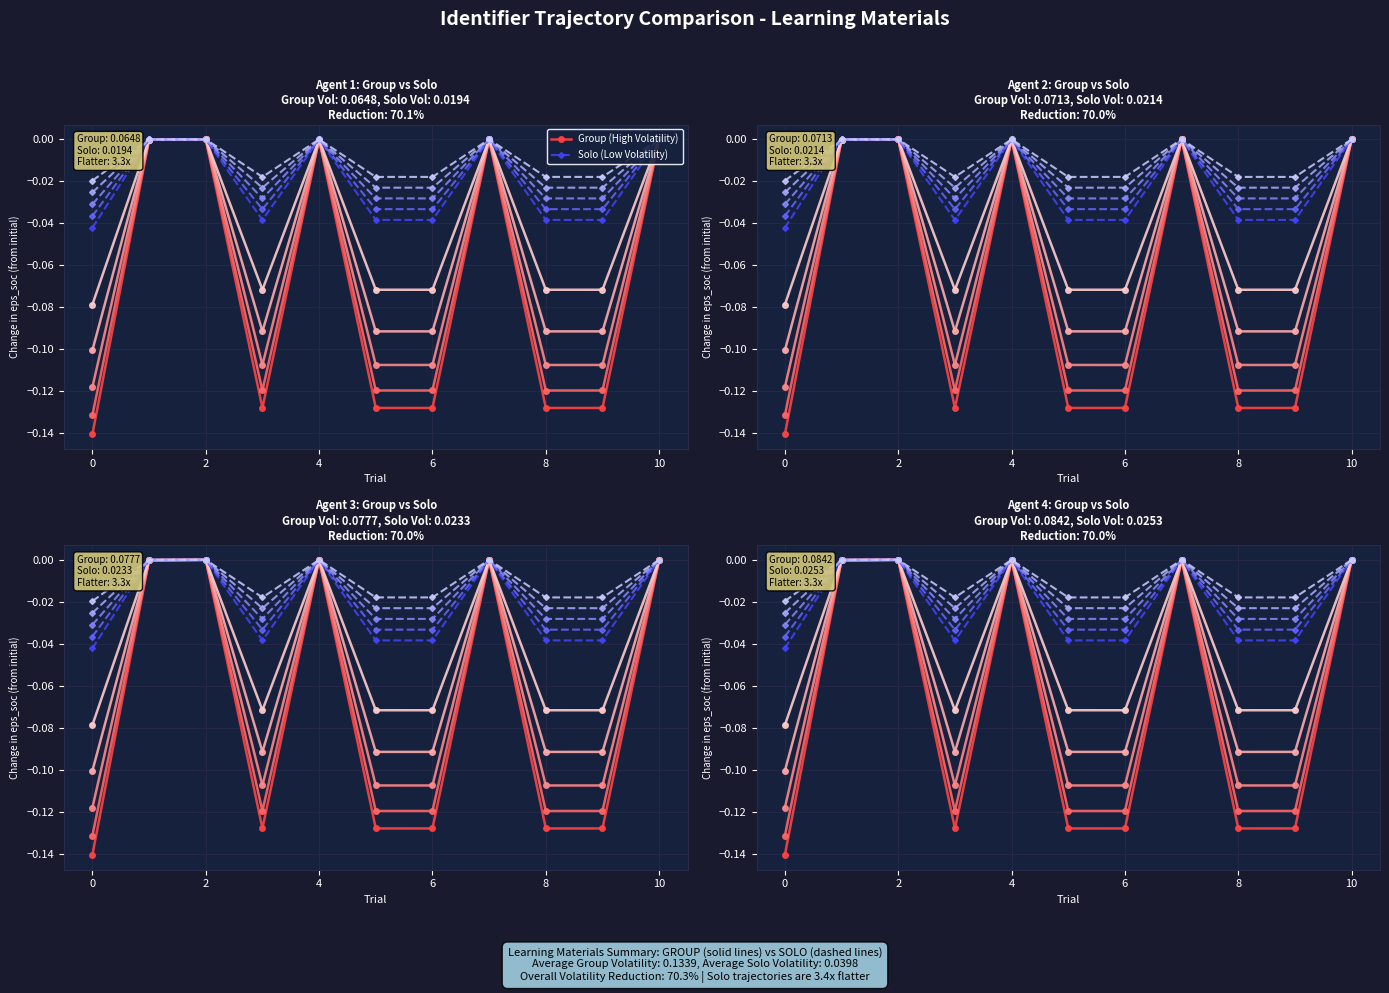

True or false: Solo (Low Volatility) and Group (High Volatility) cross at least once.

False